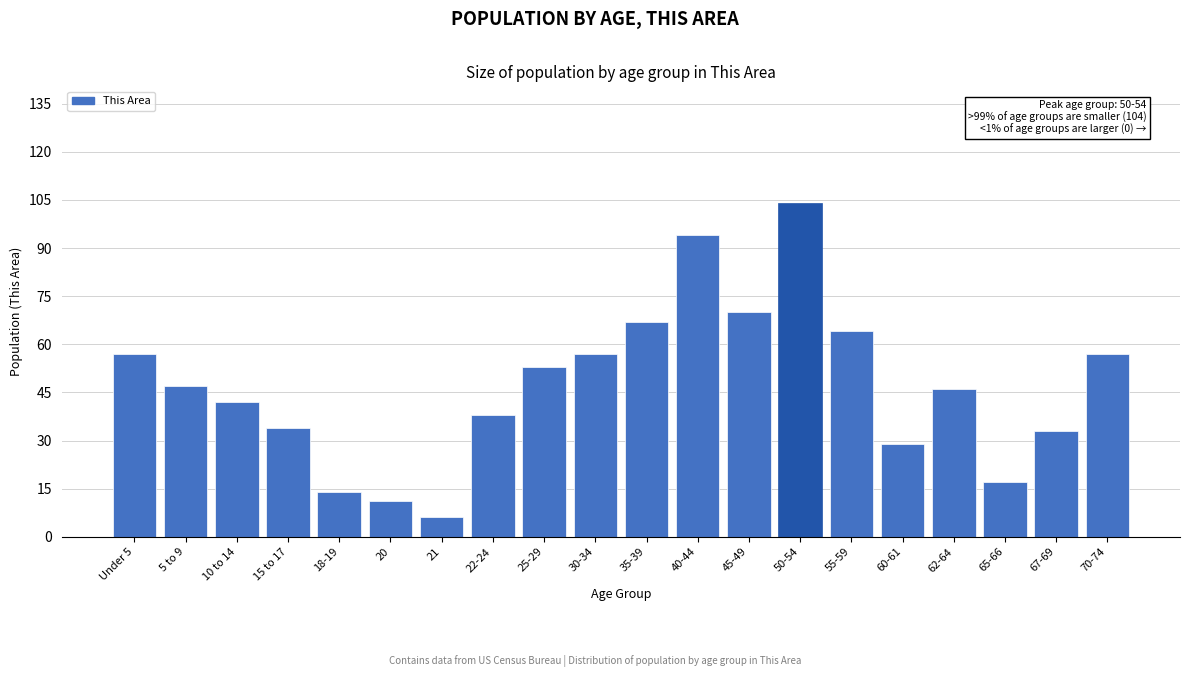

Reading right to left, extract all data points from this chart.

57	33	17	46	29	64	104	70	94	67	57	53	38	6	11	14	34	42	47	57